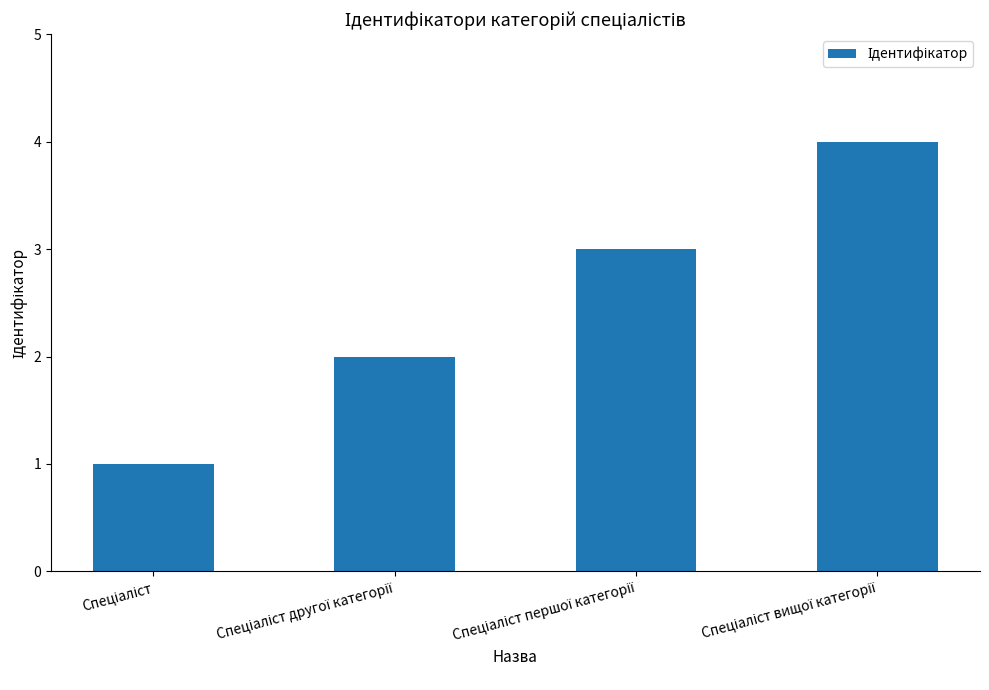

Reading left to right, transcribe all the data shown in this chart.

1	2	3	4